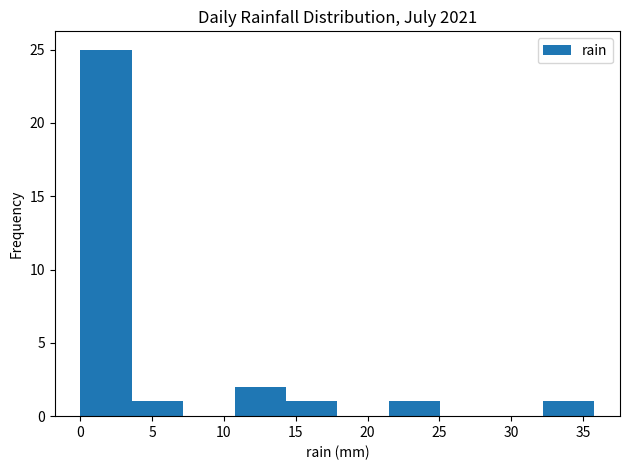

What is the height of the bar covering 10.5 to 14.5 on the x-axis? Neither the bar edges nor the heights are printed on the chart, so give them approximately, as read against the axes.

2